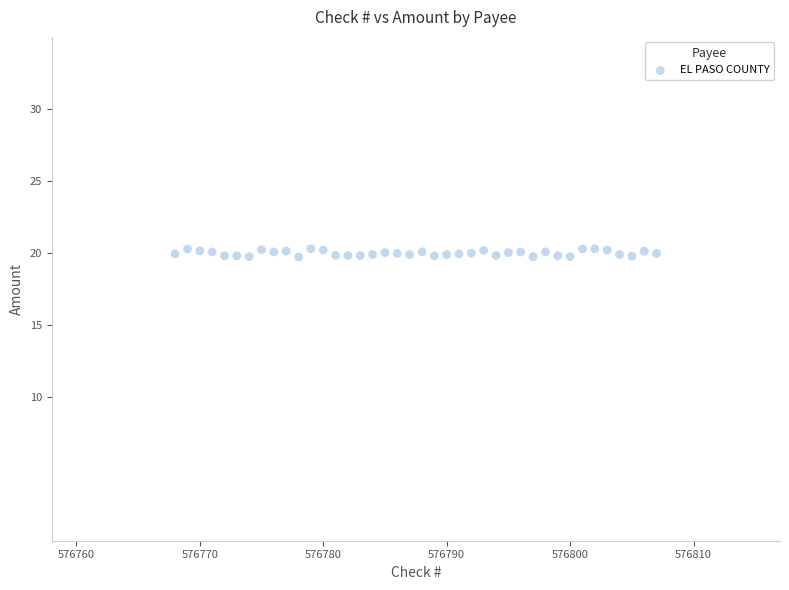

What is the range of Y values (max minus min)?

0.6